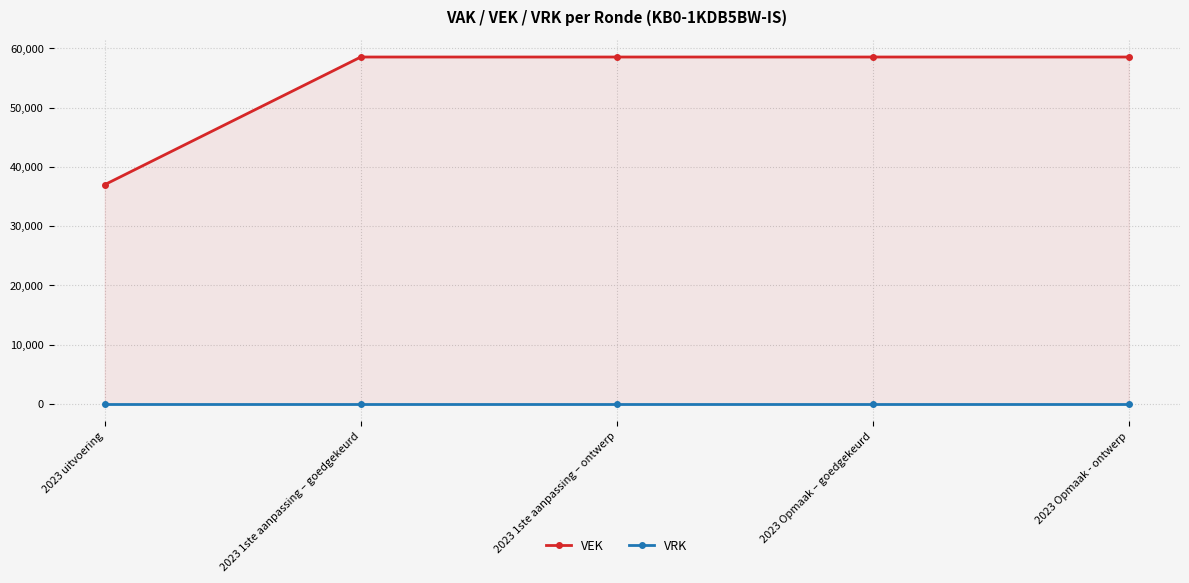

Which series has the largest range (max minus min)?

VEK